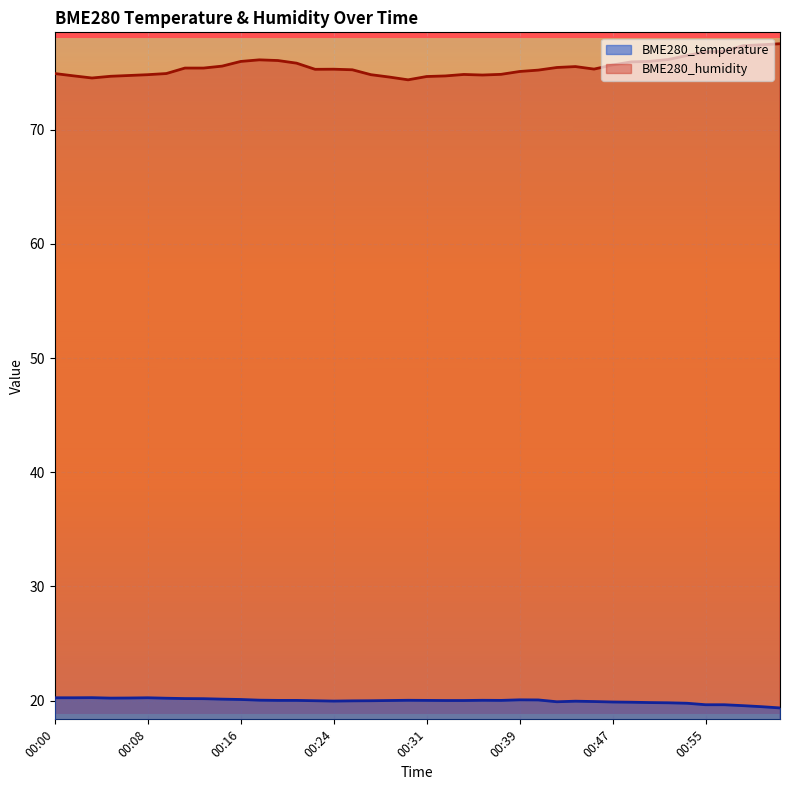

Which category has the lowest value in the BME280_temperature series?

01:02